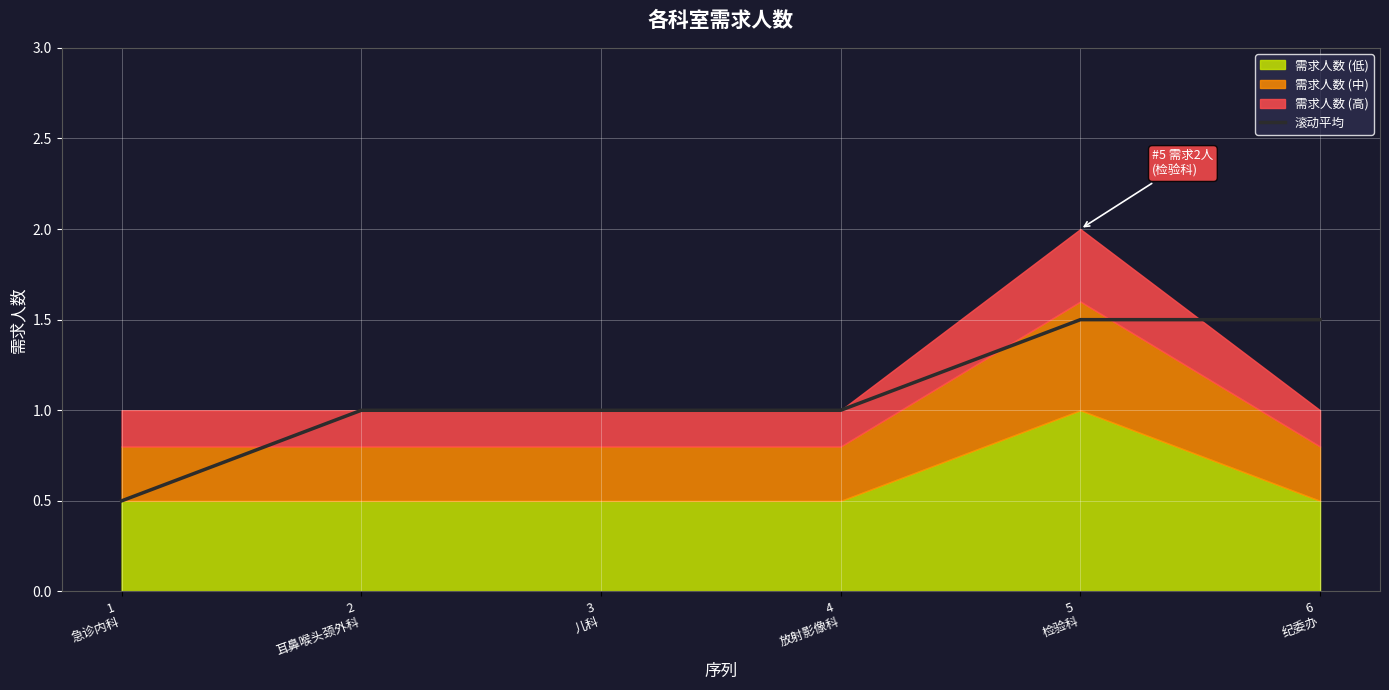

Where is the data nearest to the value 1?

2
耳鼻喉头颈外科